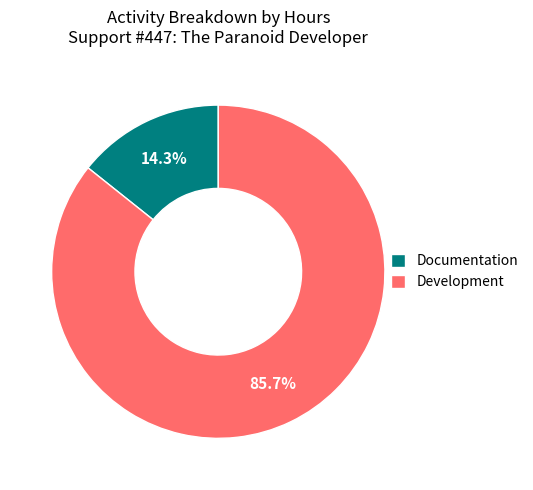

Combined, do Development and Documentation account for over 50%?

Yes